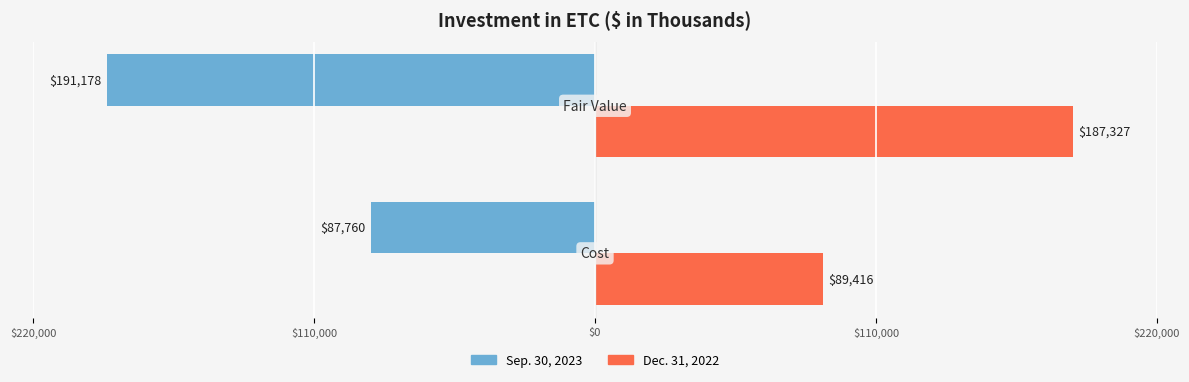

Rank the series by their maximum value, from lowest to highest.

Sep. 30, 2023, Dec. 31, 2022